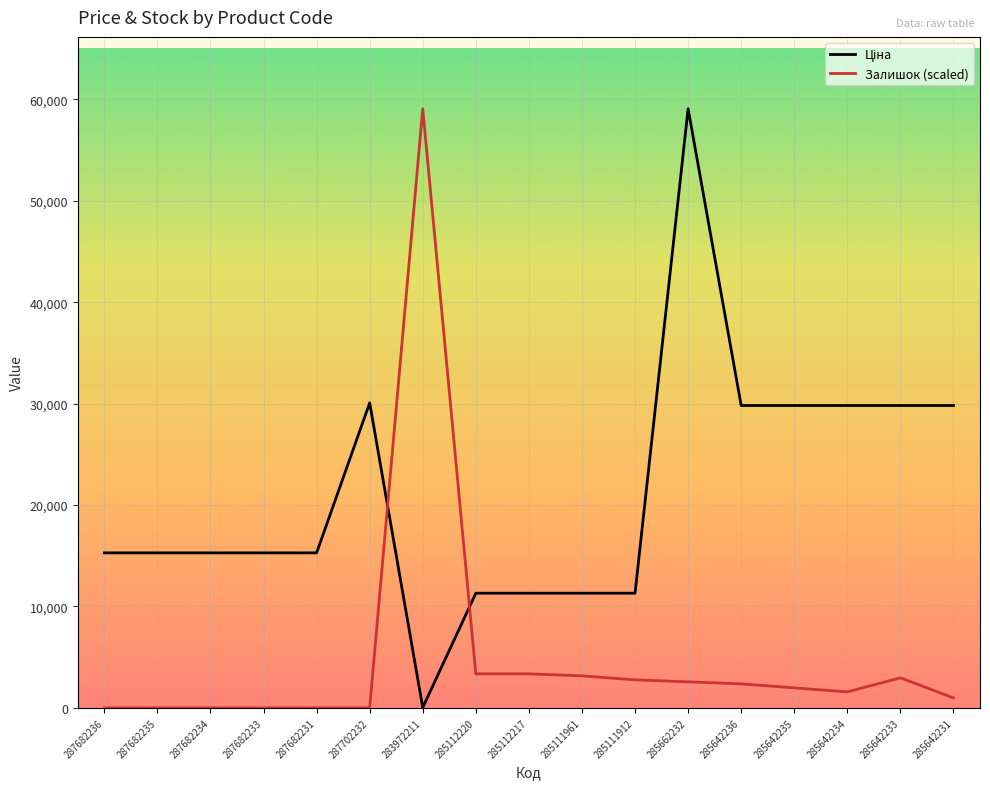

Is it true that Залишок (scaled) equals 34799.3 at 287682235?

False